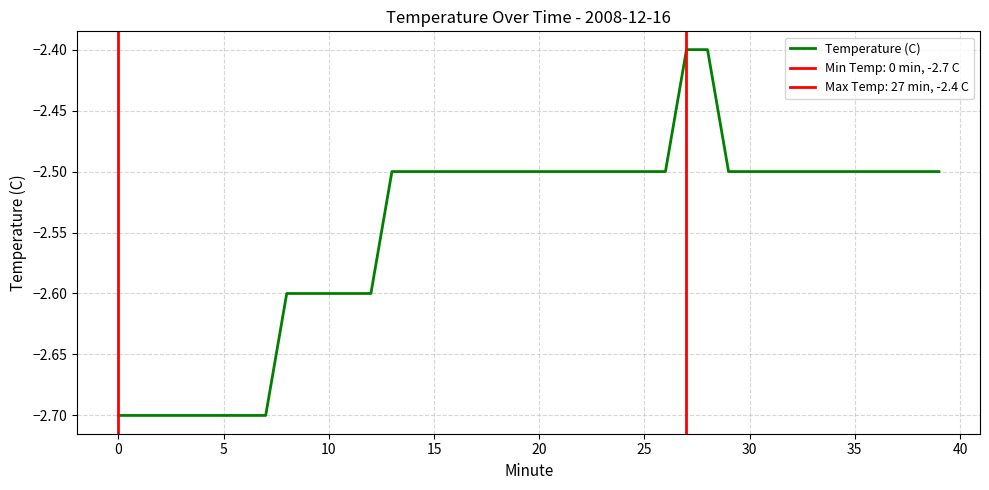

The value at 35 is -2.5. True or false?

True